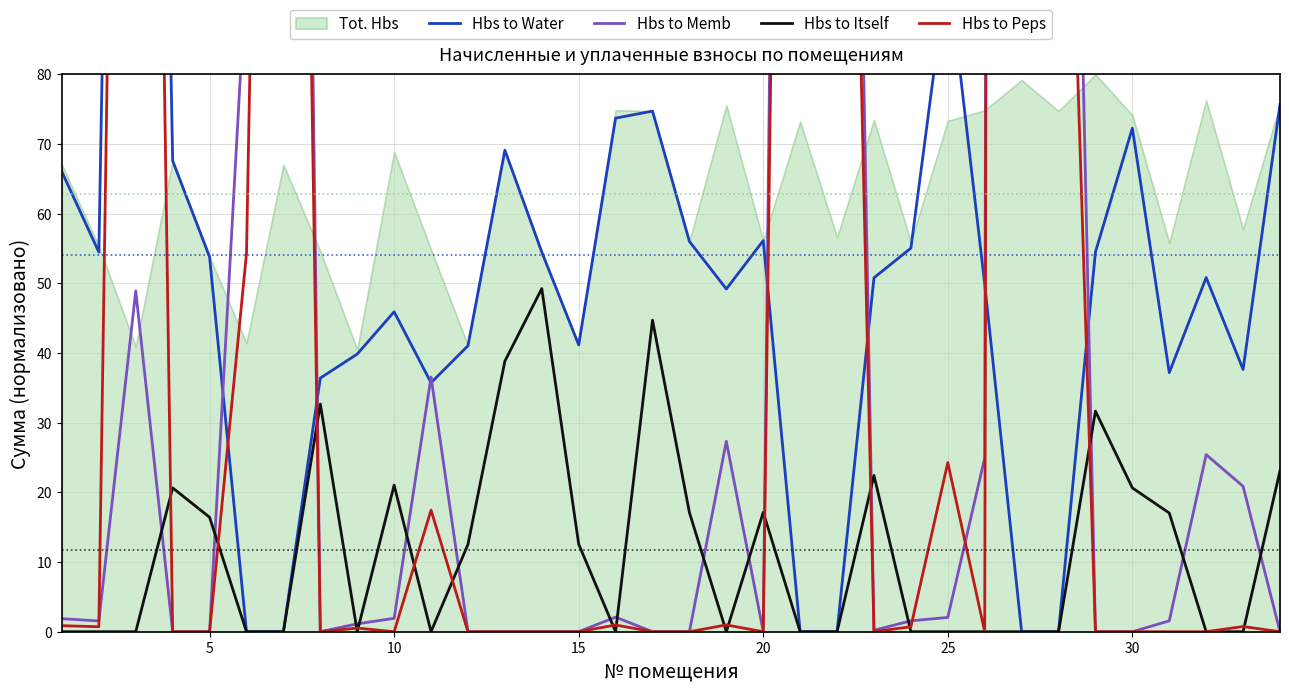

How many values in Hbs to Water are above zero?

28